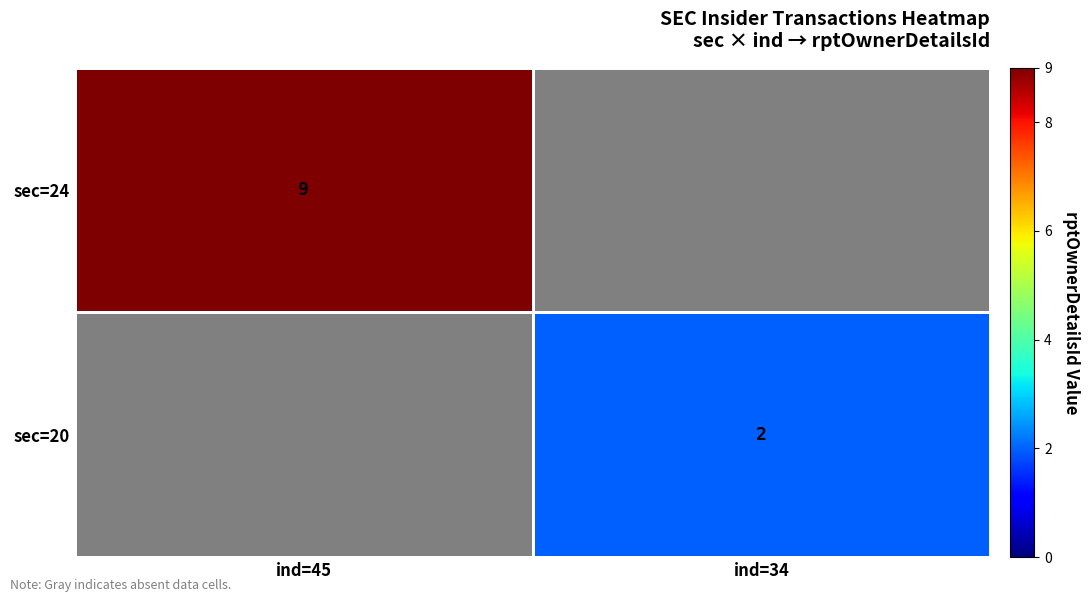

At which category does the chart reach its peak across all series?

ind=45